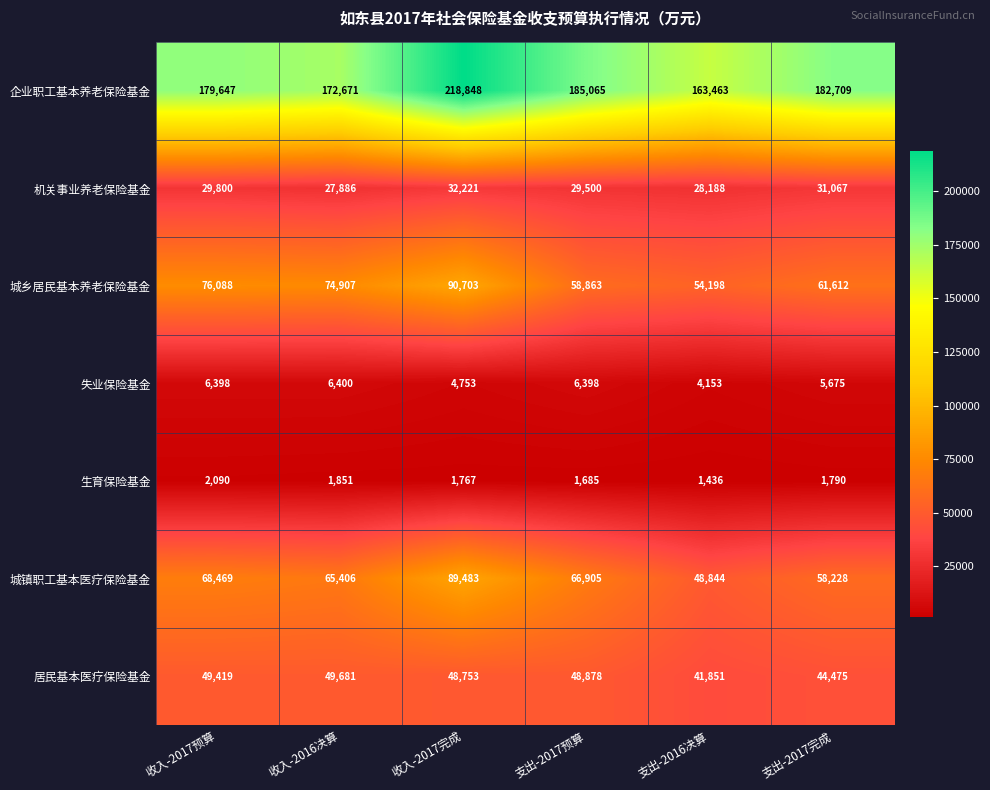

What is the sum of the 生育保险基金 values at 收入-2017完成 and 支出-2016决算?

3203